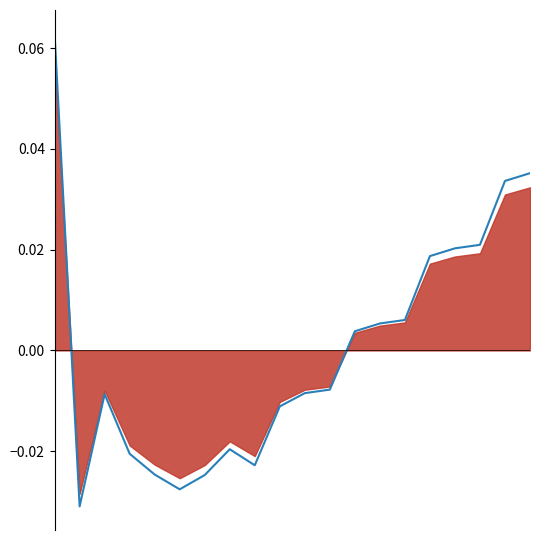

Reading left to right, list all the values displayed in this chart.

0=0.1	1=-0.0	2=-0.0	3=-0.0	4=-0.0	5=-0.0	6=-0.0	7=-0.0	8=-0.0	9=-0.0	10=-0.0	11=-0.0	12=0.0	13=0.0	14=0.0	15=0.0	16=0.0	17=0.0	18=0.0	19=0.0